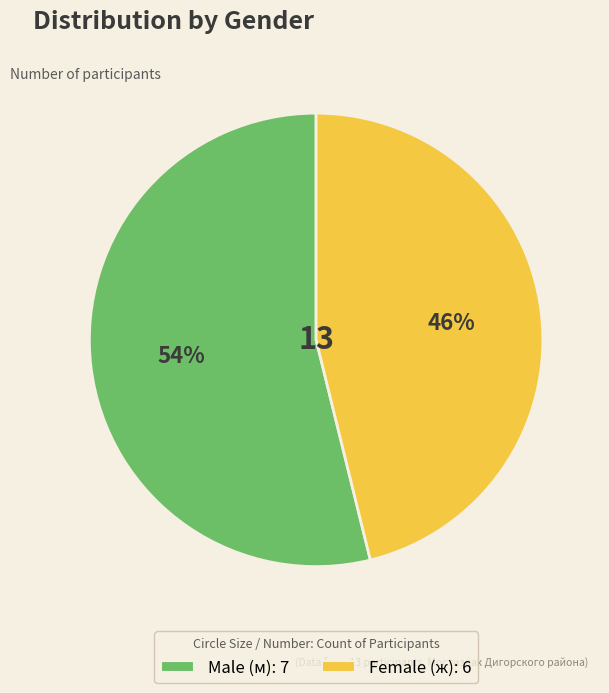

To the nearest percent, what is the average slice percentage?

50%